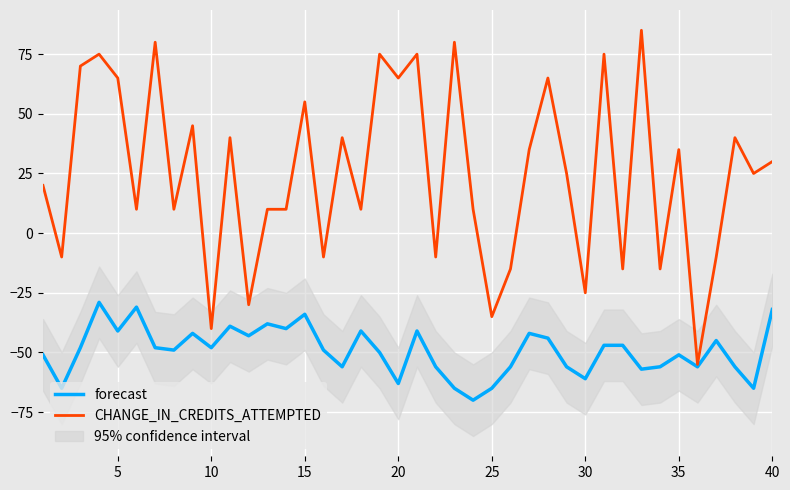

The forecast series shows -24 at 30. True or false?

False